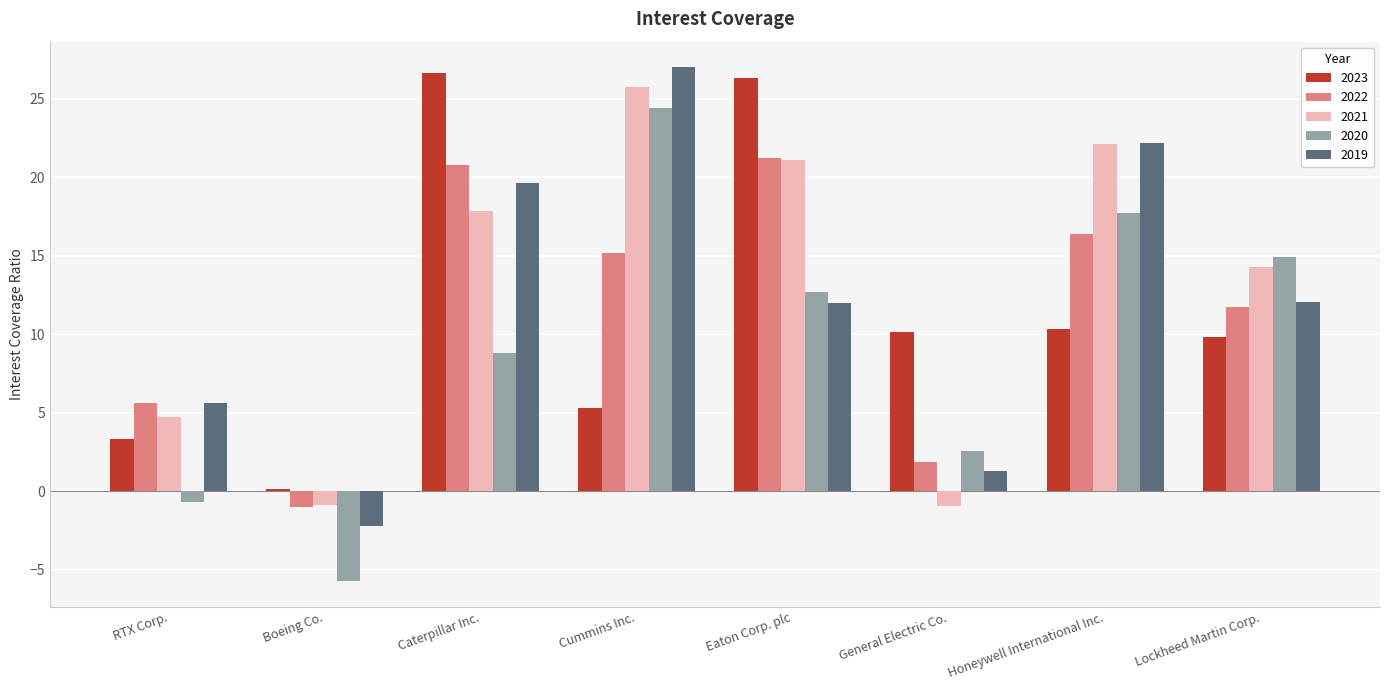

List the labels in order of 2020 value, smallest first.

Boeing Co., RTX Corp., General Electric Co., Caterpillar Inc., Eaton Corp. plc, Lockheed Martin Corp., Honeywell International Inc., Cummins Inc.